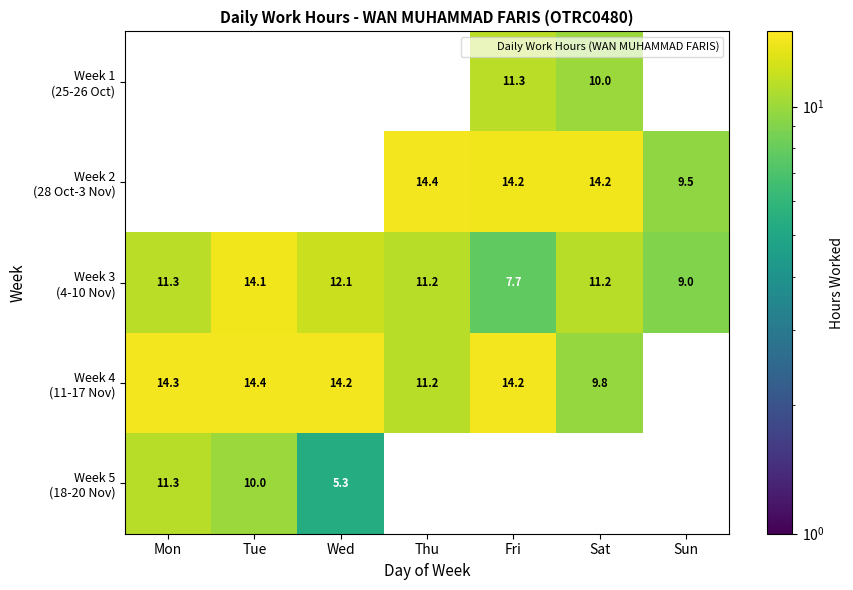

Which series has the largest range (max minus min)?

Week 3 (4-10 Nov)